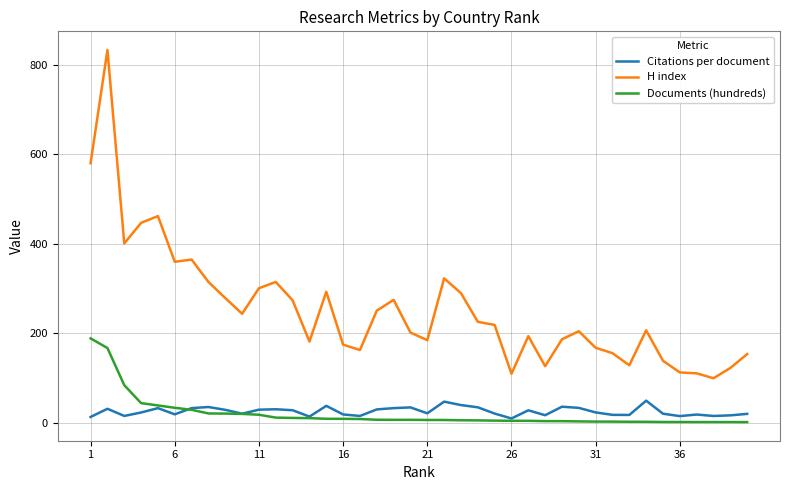

List the series in order of their peak value, highest first.

H index, Documents (hundreds), Citations per document